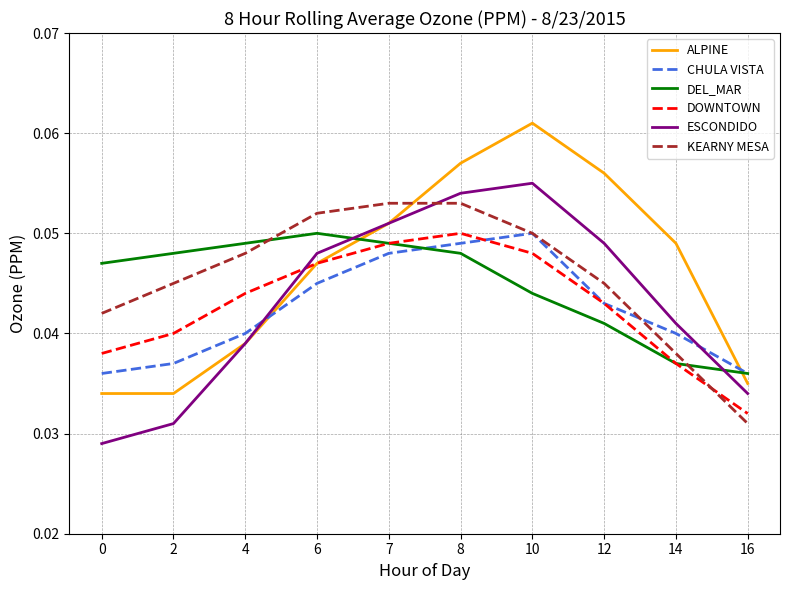

Between 2 and 12, which series saw the biggest shift?

ALPINE